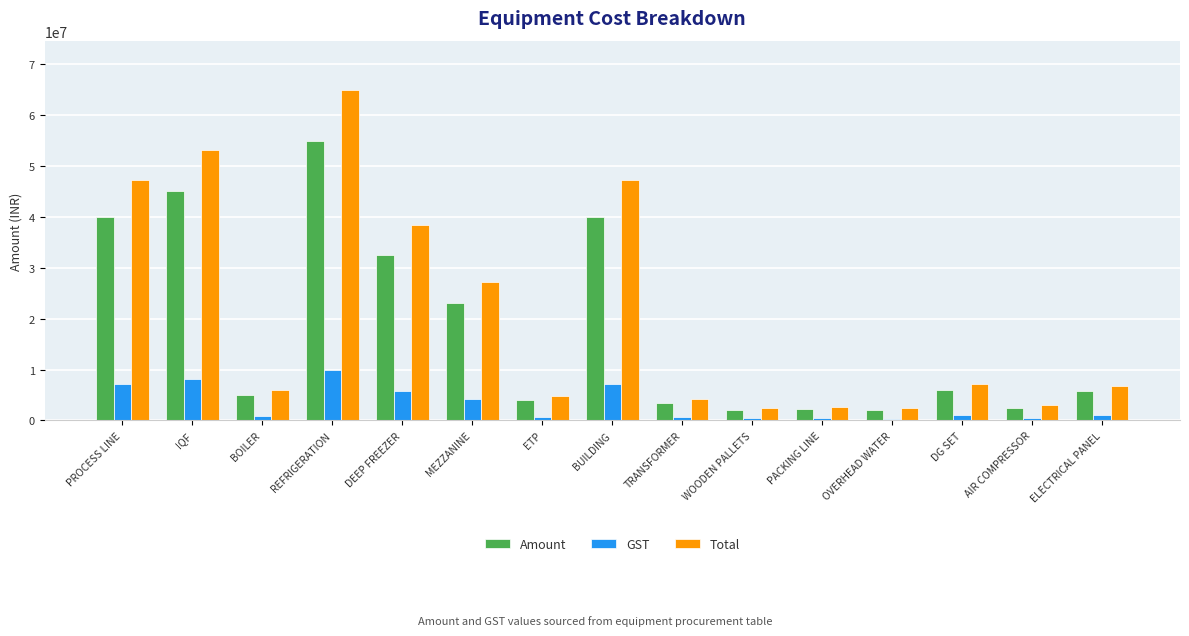

What is the average value of the GST series?

3223200